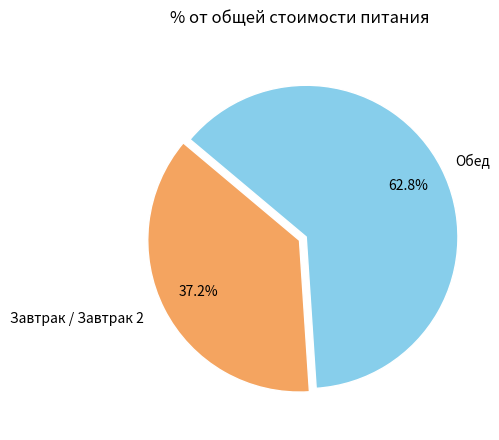

Is there a majority slice in this chart?

Yes